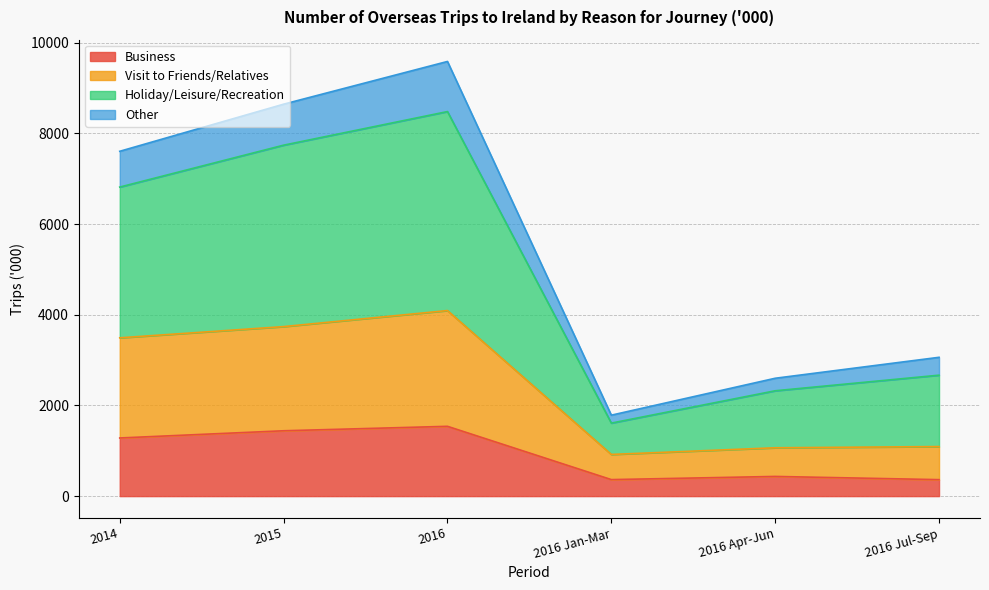

What is the minimum value for Business?

363